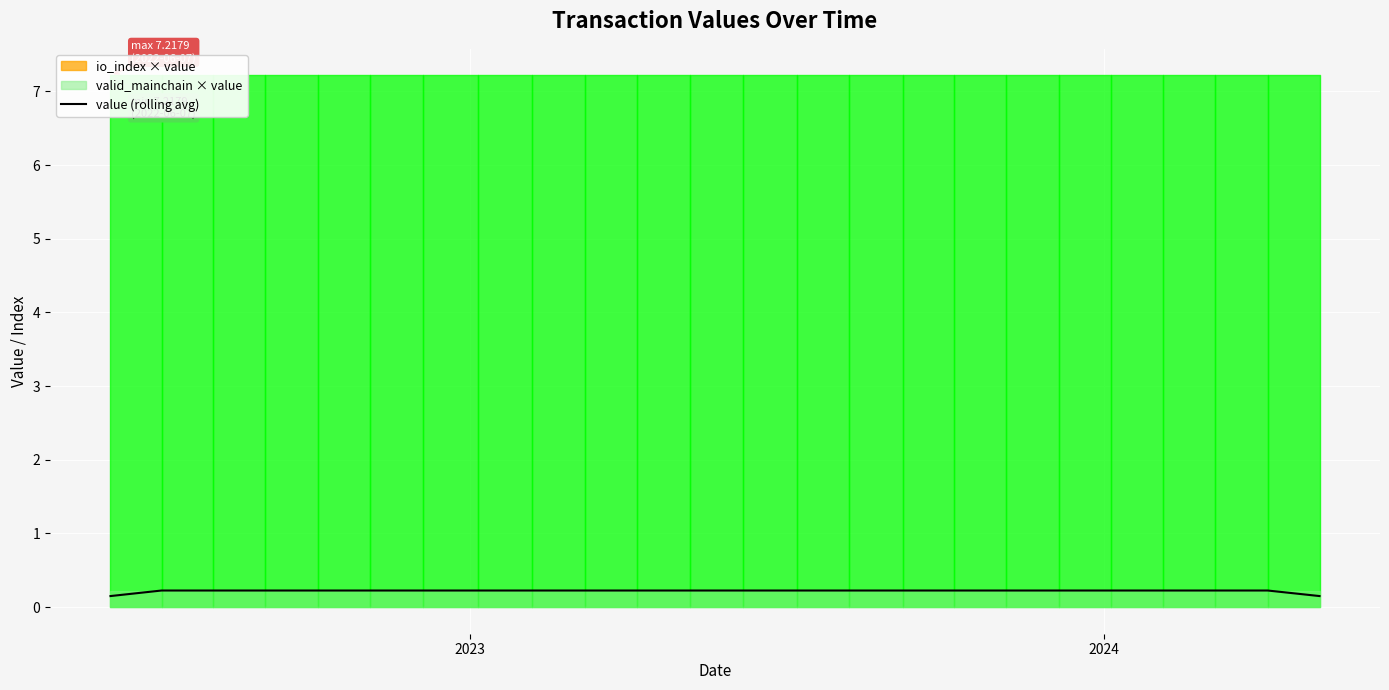

Which category has the highest value across all series?

2024